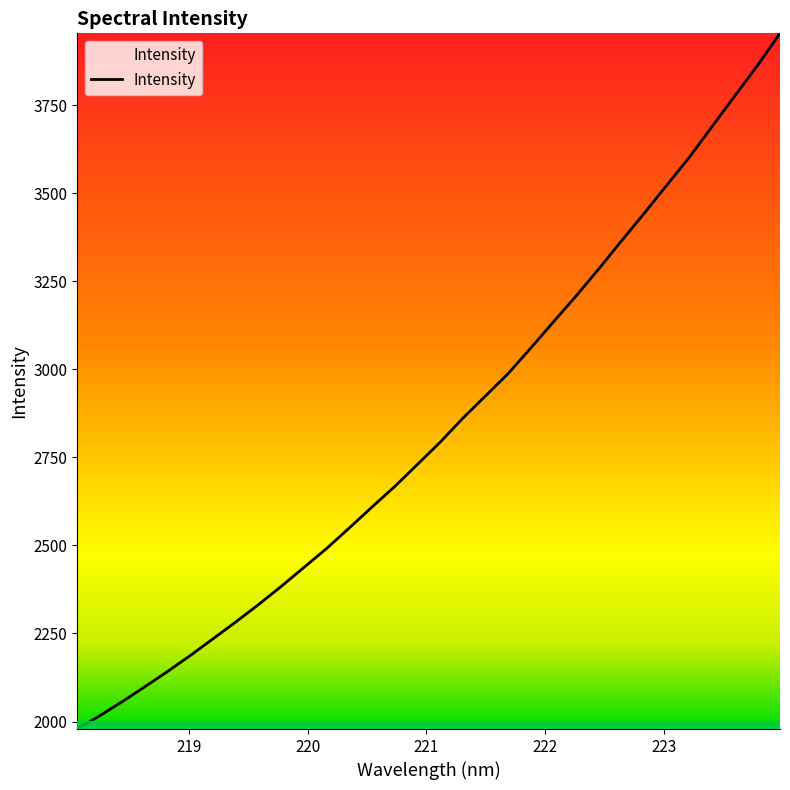

How many lines are shown in the chart?

1